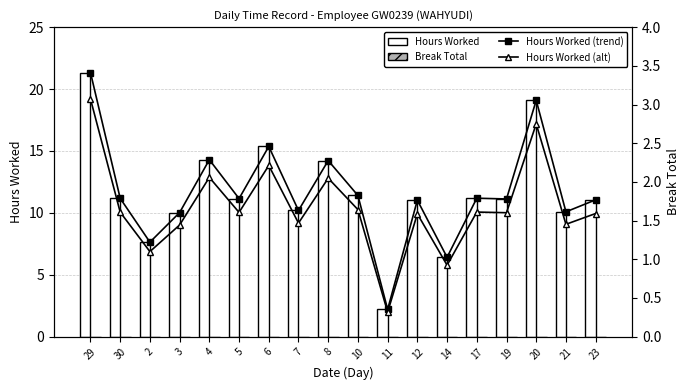

What is the difference between the maximum and second lowest values in the Hours Worked series?

14.9